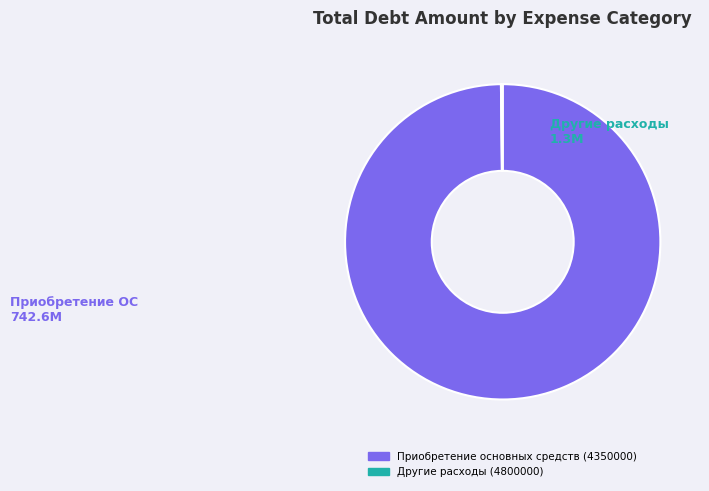

Is Приобретение основных средств (4350000) the majority of the pie?

Yes